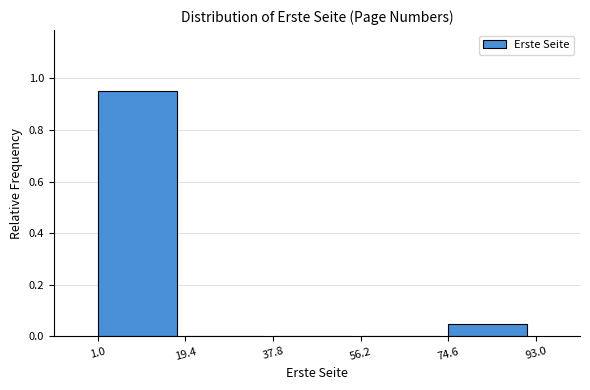

Reading left to right, transcribe this chart: for each bar, give the range it covers on the x-axis and its height. The values are not printed on the chart, so give them approximately, as read against the axis.

1.0 to 19.4: 0.96
19.4 to 37.8: 0
37.8 to 56.2: 0
56.2 to 74.6: 0
74.6 to 93.0: 0.06